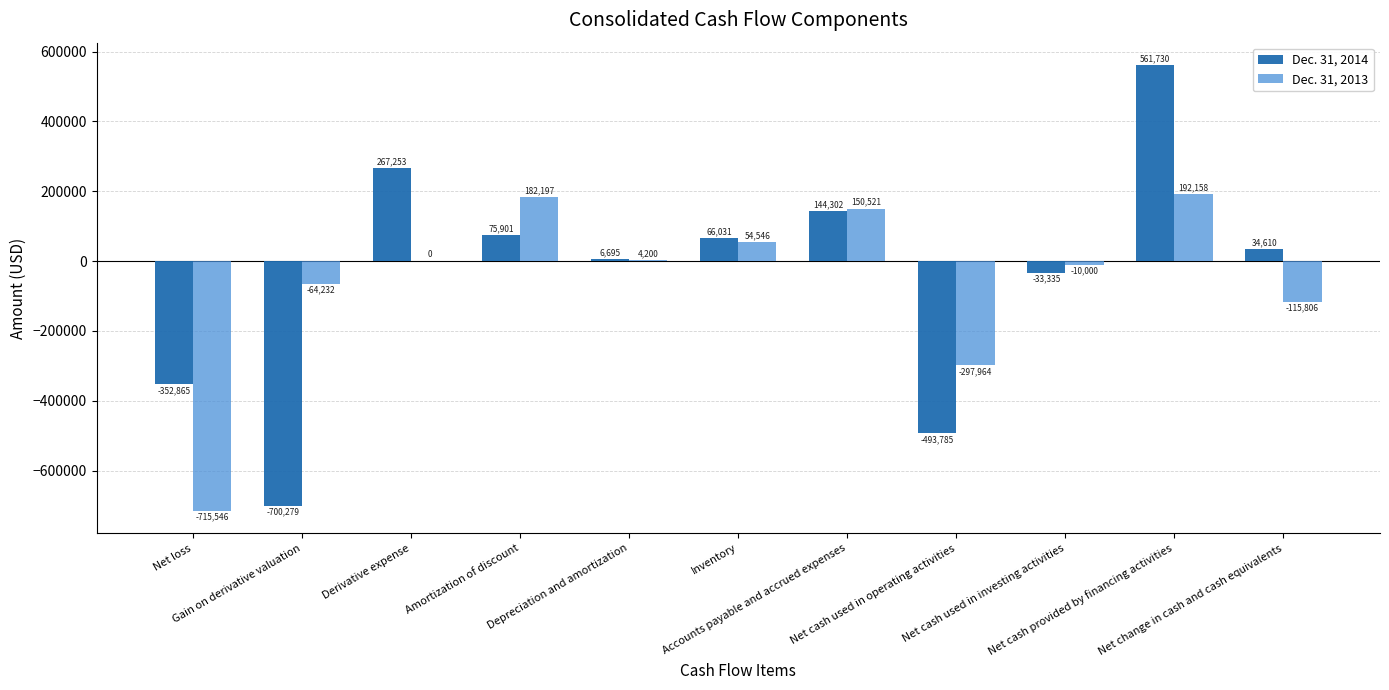

Which series has the largest total across all categories?

Dec. 31, 2014